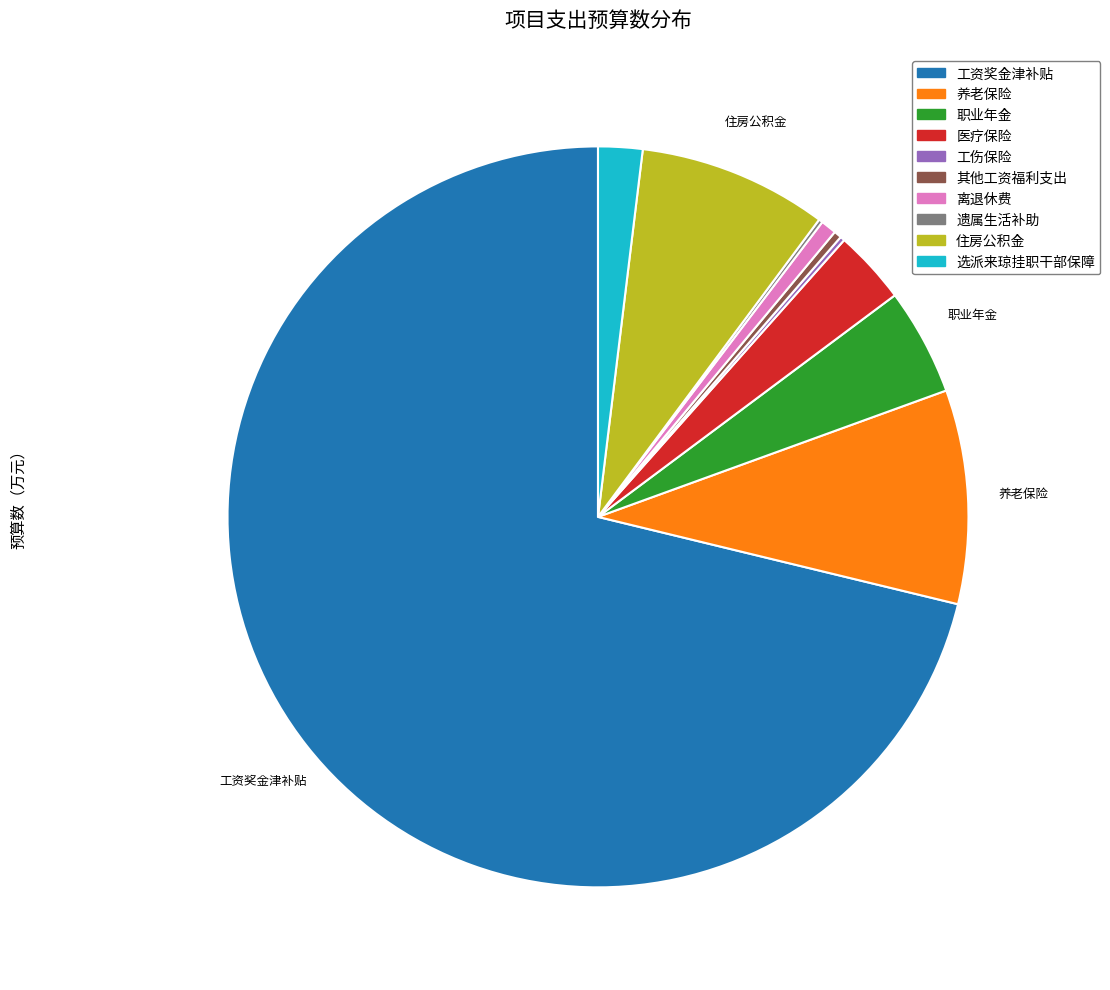

Is it true that 选派来琼挂职干部保障 is 2% of the pie?

True